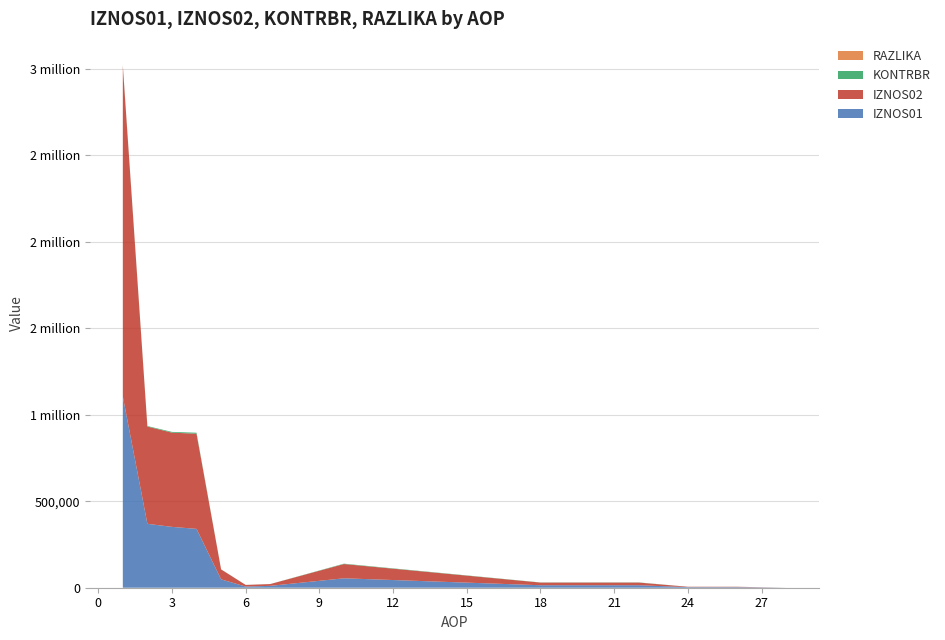

Reading left to right, transcribe all the data shown in this chart.

IZNOS01: 1=1105634.1	2=369487.6	3=351746.9	4=340221.8	5=48420.3	6=6753.3	7=10833.2	10=54481.7	18=14409.5	22=14409.5	24=3331.2	26=3275.7	28=55.5
IZNOS02: 1=1910916.7	2=562153.6	3=544664.3	4=550018.4	5=57312.2	6=9419.1	7=10273.4	10=82358.9	18=15352.6	22=15352.6	24=2136.7	26=2136.7	28=0.0
KONTRBR: 1=4927.5	2=2987.6	3=4323.2	4=5761.0	5=815.2	6=153.6	7=219.7	10=2192.0	18=812.1	22=992.5	24=182.5	26=196.3	28=1.6
RAZLIKA: 1=0.4	2=0.9	3=0.4	4=0.6	5=0.6	6=0.3	7=0.6	10=0.5	18=0.8	22=0.8	24=0.5	26=0.6	28=0.5